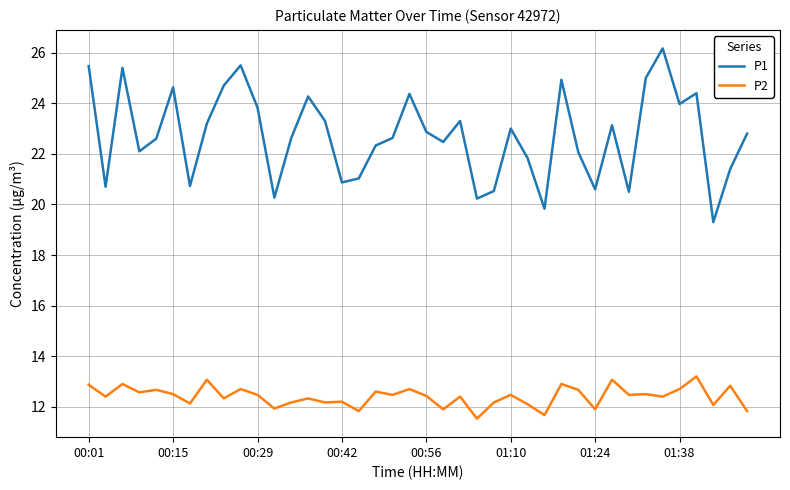

Which series has the largest total across all categories?

P1